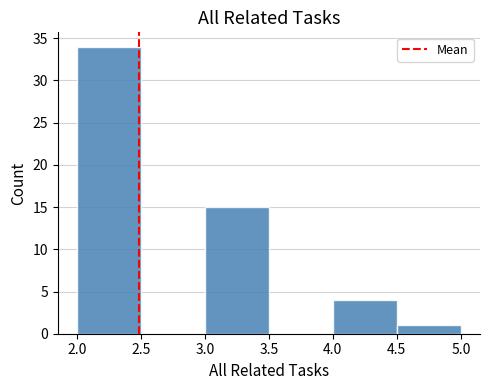

Reading left to right, list every bar in this chart as the range it spans on the x-axis followed by its height. The values are not printed on the chart, so give them approximately, as read against the axis.

2.0 to 2.5: 34
2.5 to 3.0: 0
3.0 to 3.5: 15
3.5 to 4.0: 0
4.0 to 4.5: 4
4.5 to 5.0: 1